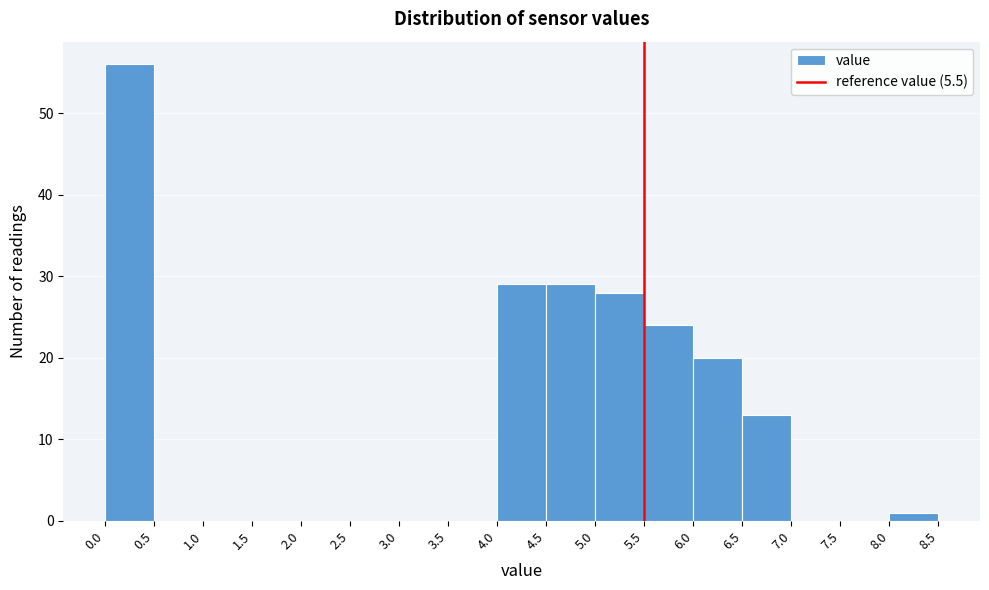

Reading left to right, list every bar in this chart as the range it spans on the x-axis followed by its height. The values are not printed on the chart, so give them approximately, as read against the axis.

0.0 to 0.5: 56
0.5 to 1.0: 0
1.0 to 1.5: 0
1.5 to 2.0: 0
2.0 to 2.5: 0
2.5 to 3.0: 0
3.0 to 3.5: 0
3.5 to 4.0: 0
4.0 to 4.5: 29
4.5 to 5.0: 29
5.0 to 5.5: 28
5.5 to 6.0: 24
6.0 to 6.5: 20
6.5 to 7.0: 13
7.0 to 7.5: 0
7.5 to 8.0: 0
8.0 to 8.5: 1